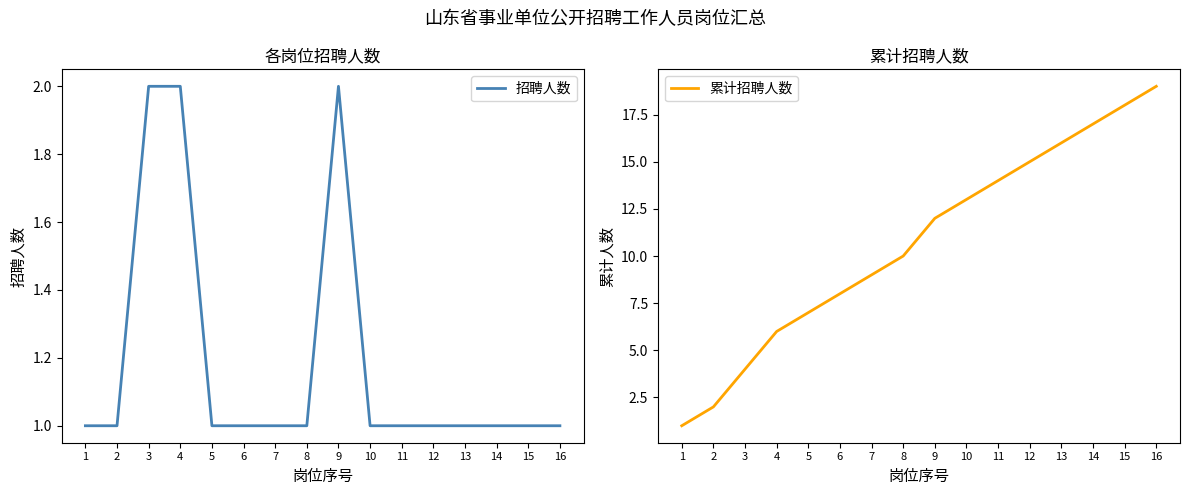

Reading right to left, transcribe all the data shown in this chart.

招聘人数: 1	1	1	1	1	1	1	2	1	1	1	1	2	2	1	1
累计招聘人数: 19	18	17	16	15	14	13	12	10	9	8	7	6	4	2	1